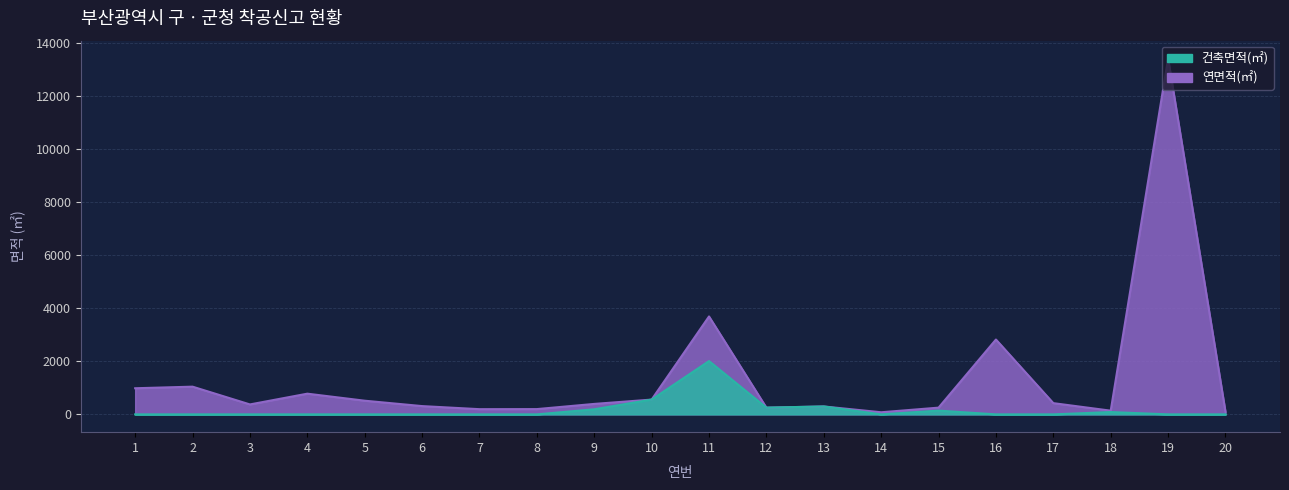

The 건축면적(㎡) series shows 253.5 at 12. True or false?

True